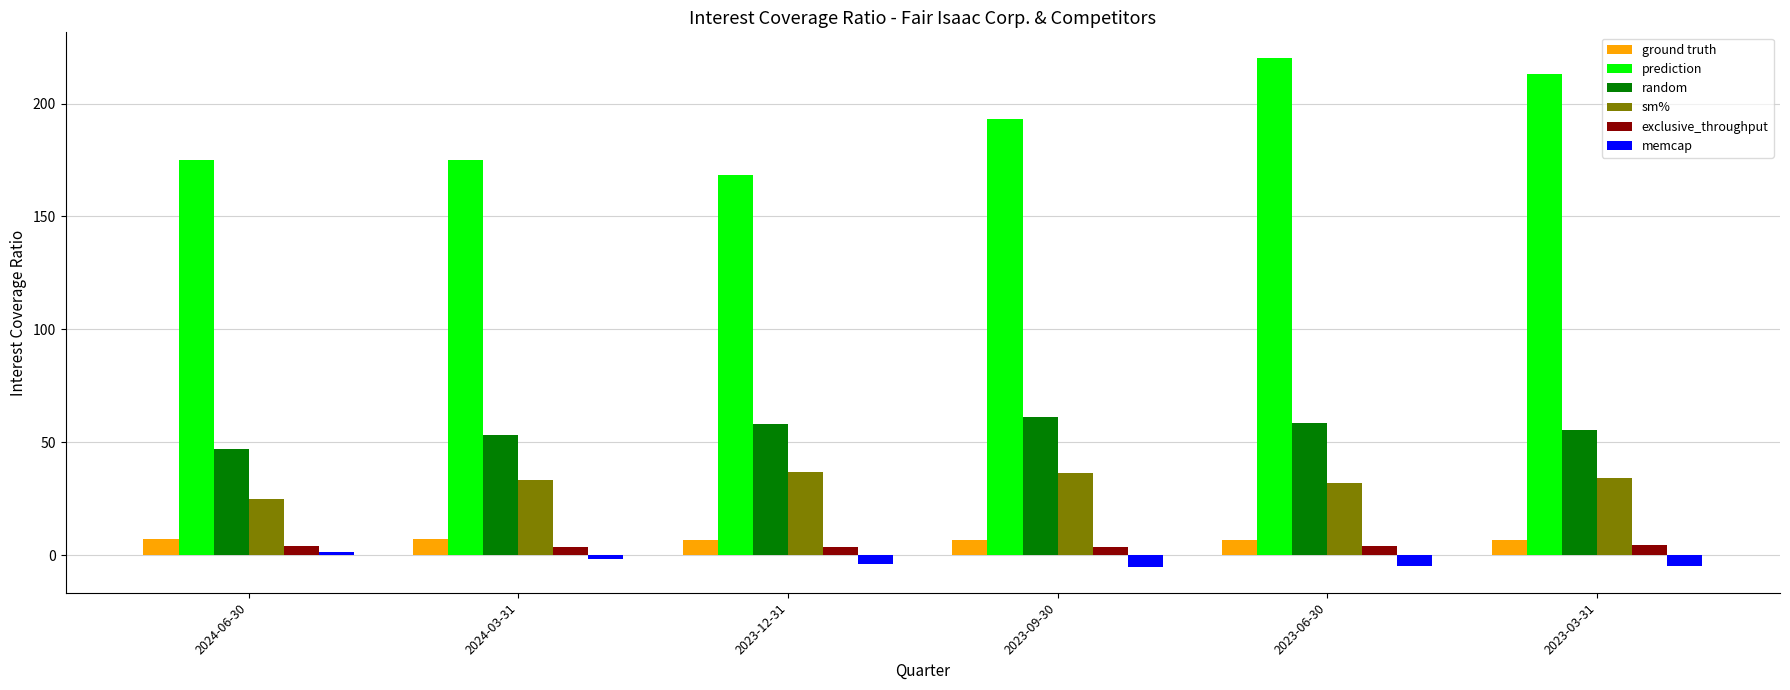

Is the value of ground truth at 2023-03-31 greater than the value of prediction at 2023-09-30?

No